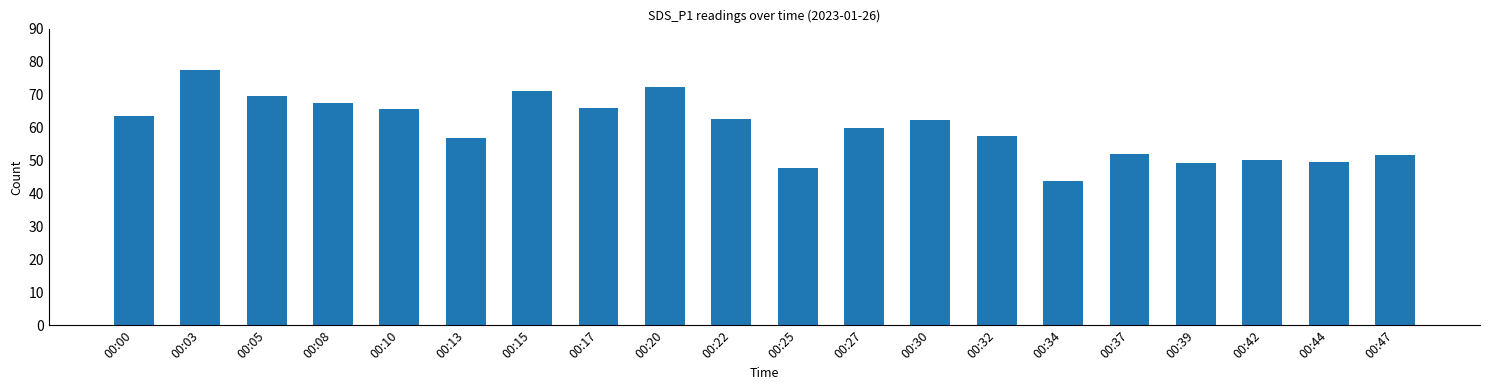

What is the sum of the values at 00:03 and 00:34?

121.0